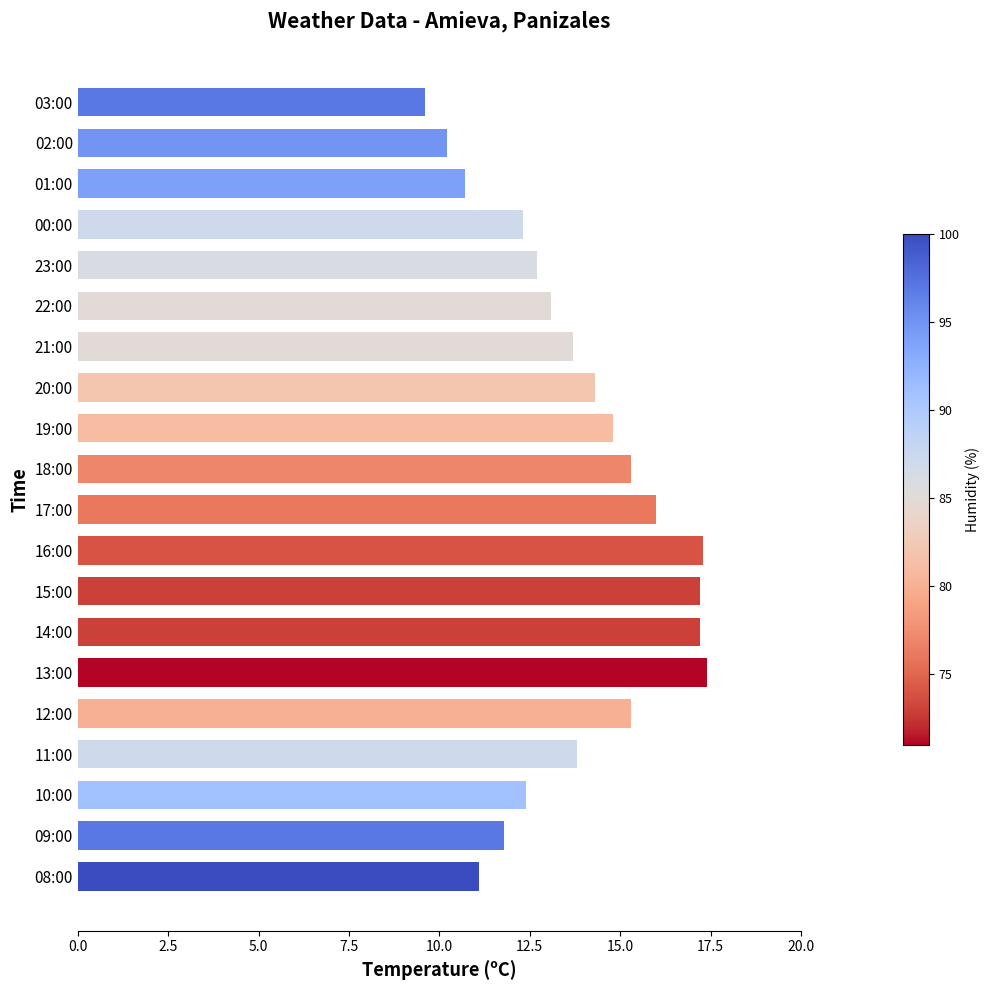

What is the label of the 13th bar from the bottom?

20:00